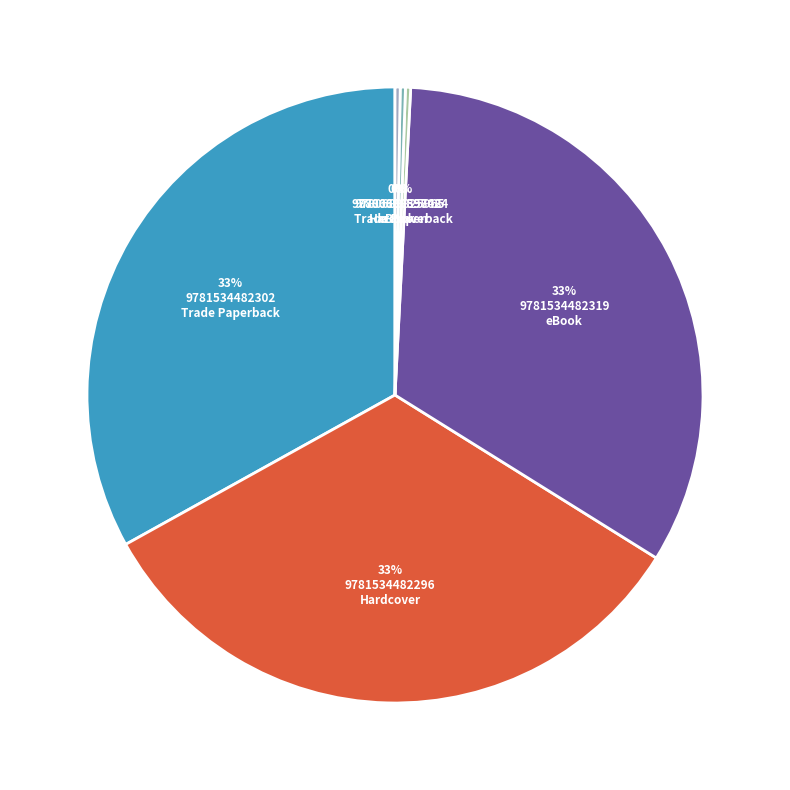

To the nearest percent, what is the difference between the largest and smallest slice percentages?

33%